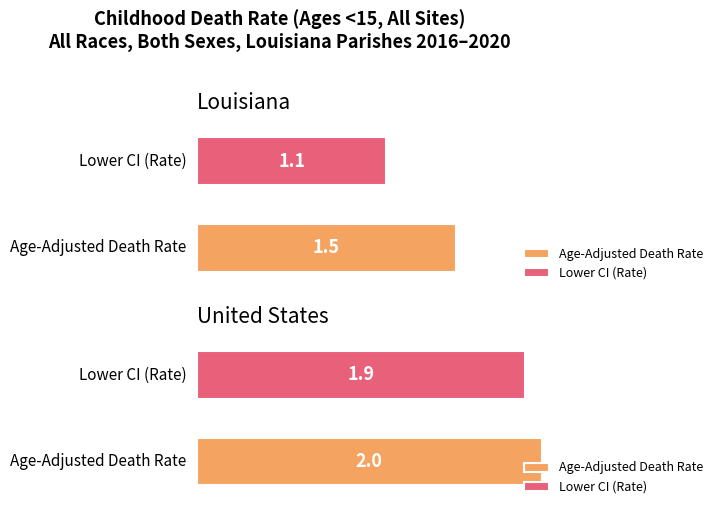

What is the difference between the highest and lowest values at United States?

0.1